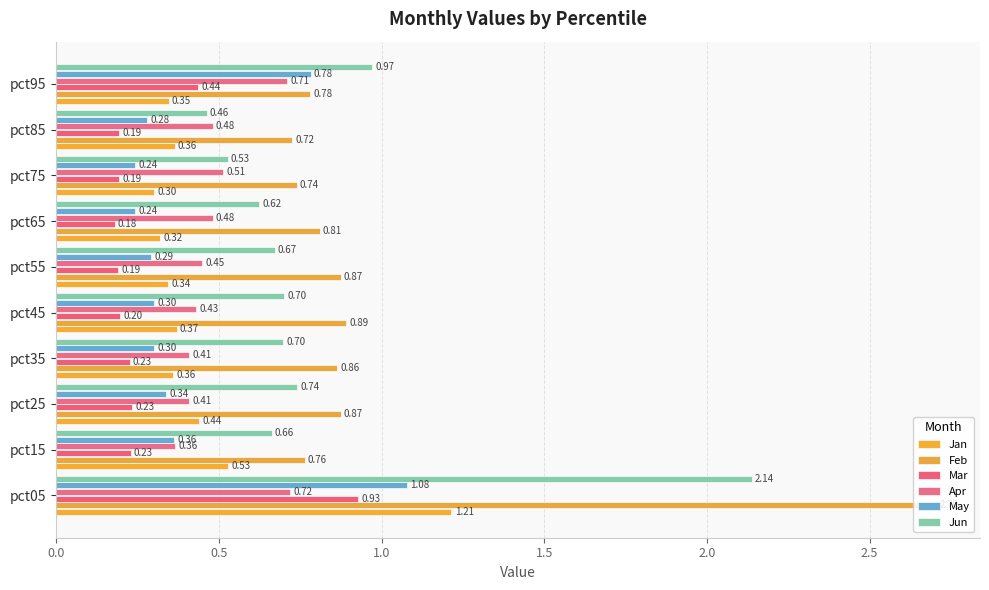

What is the difference between the maximum and minimum values in the Jan series?

0.9